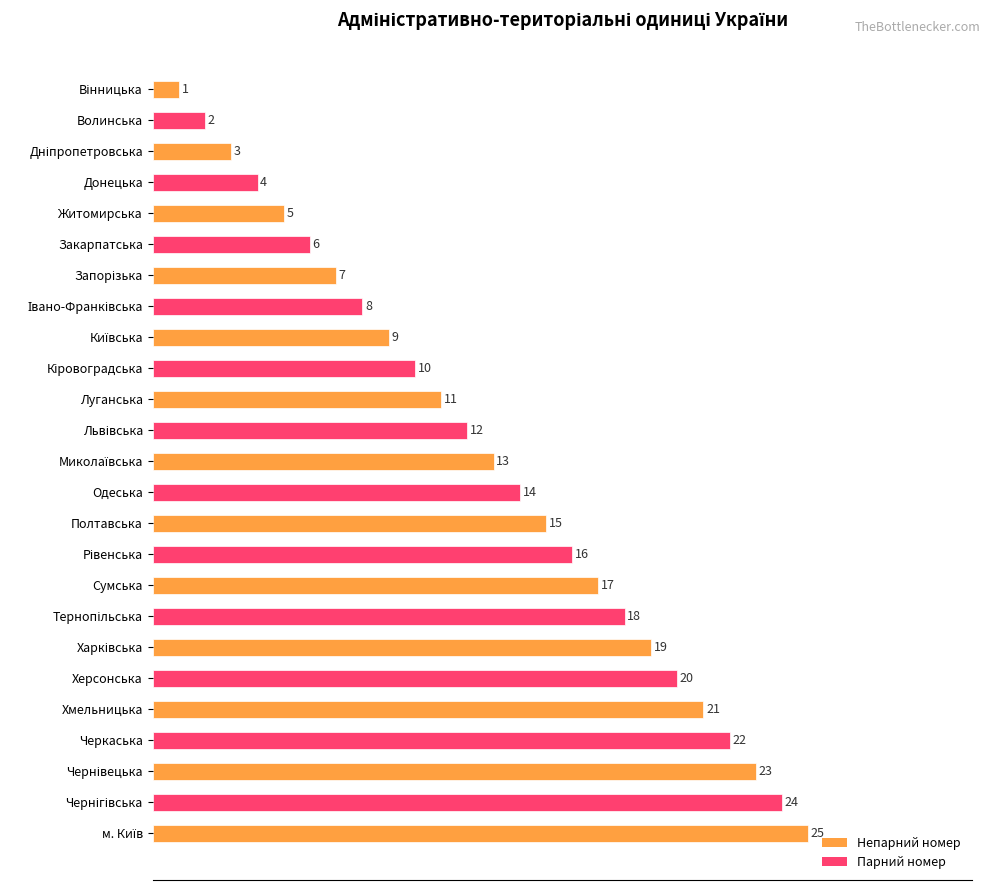

What is the maximum value shown in the chart?

25